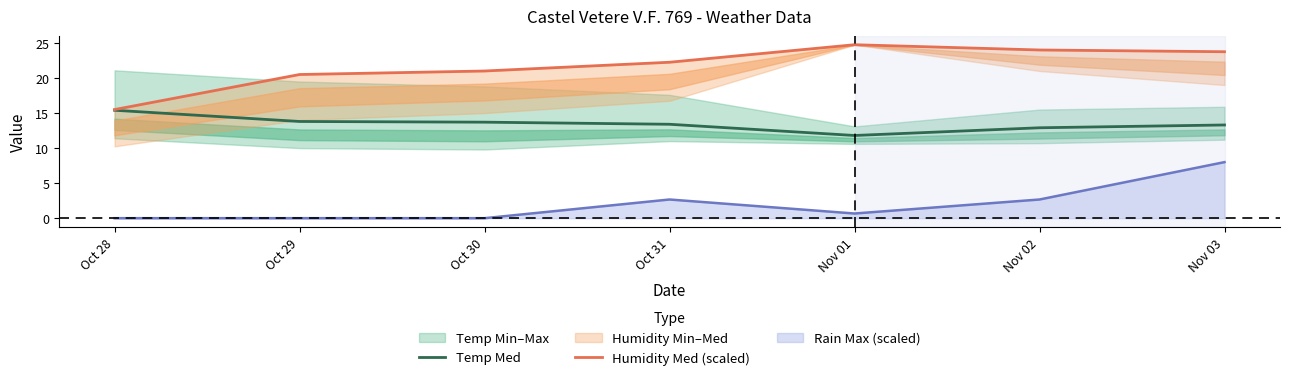

What is the difference between the Temp Med values at Oct 28 and Oct 31?

2.0